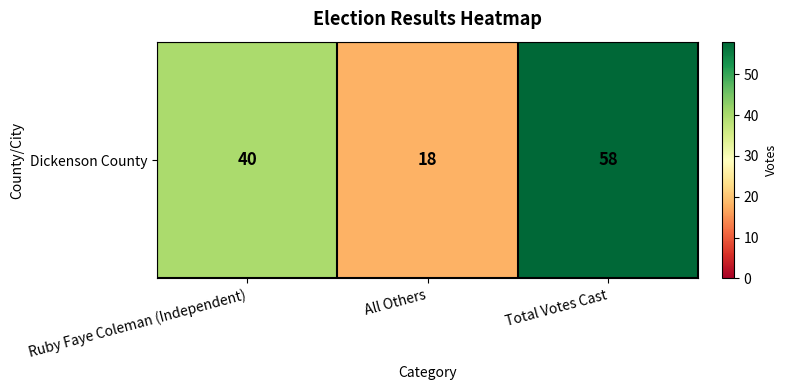

Between Total Votes Cast and Ruby Faye Coleman (Independent), which is larger?

Total Votes Cast